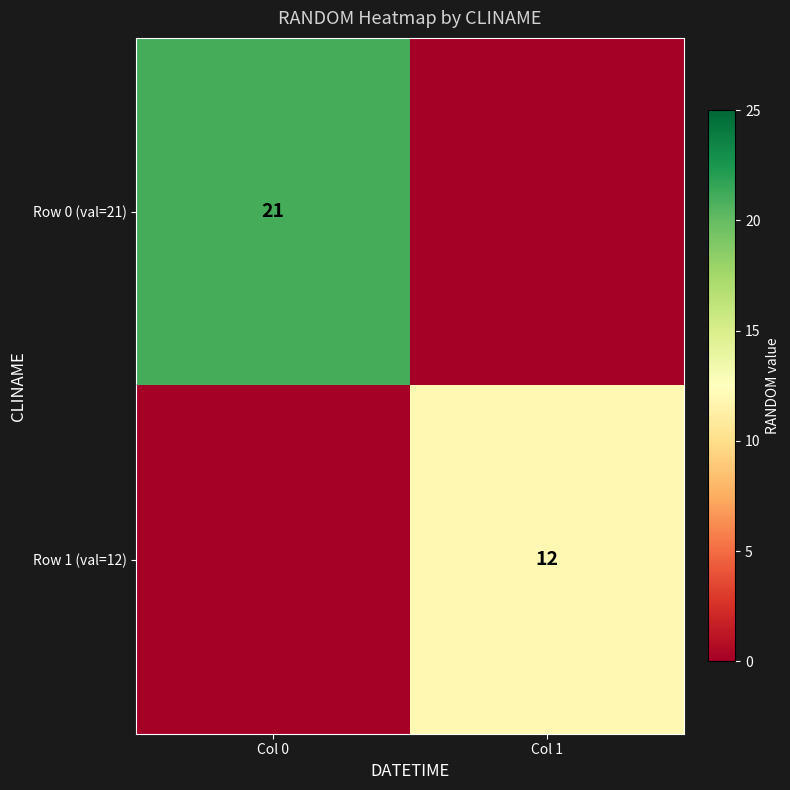

Is it true that Row 0 (val=21) equals 21 at Col 0?

True